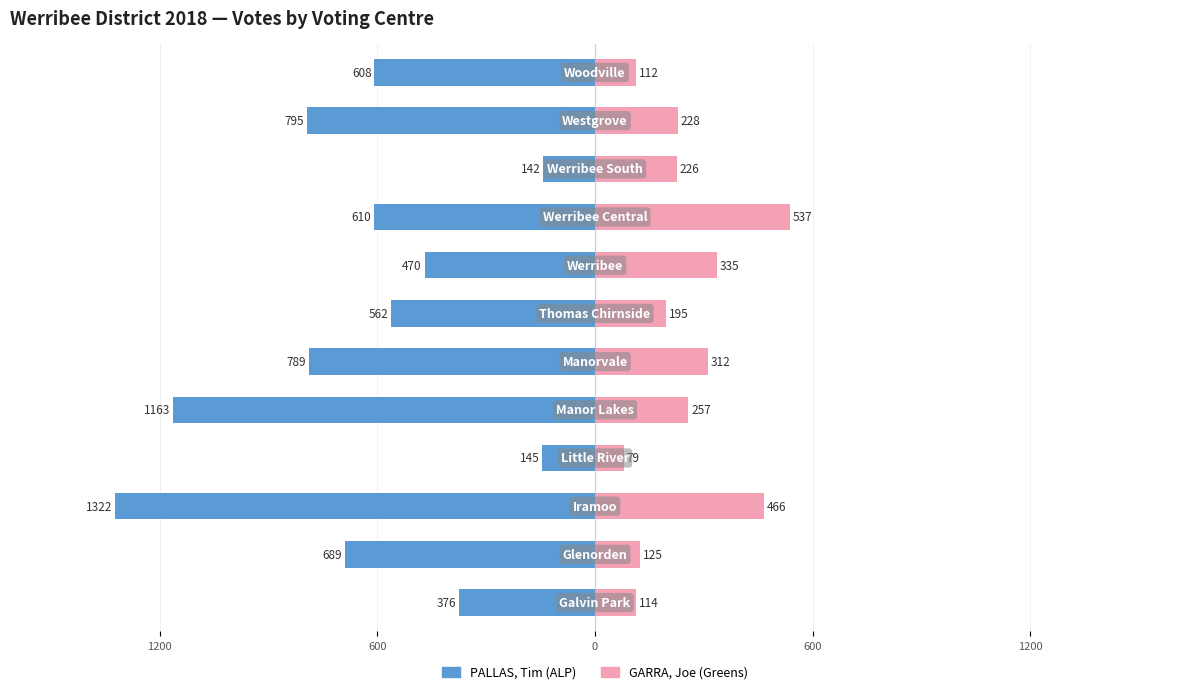

What is the difference between the second highest and minimum values in the GARRA, Joe (Greens) series?

387